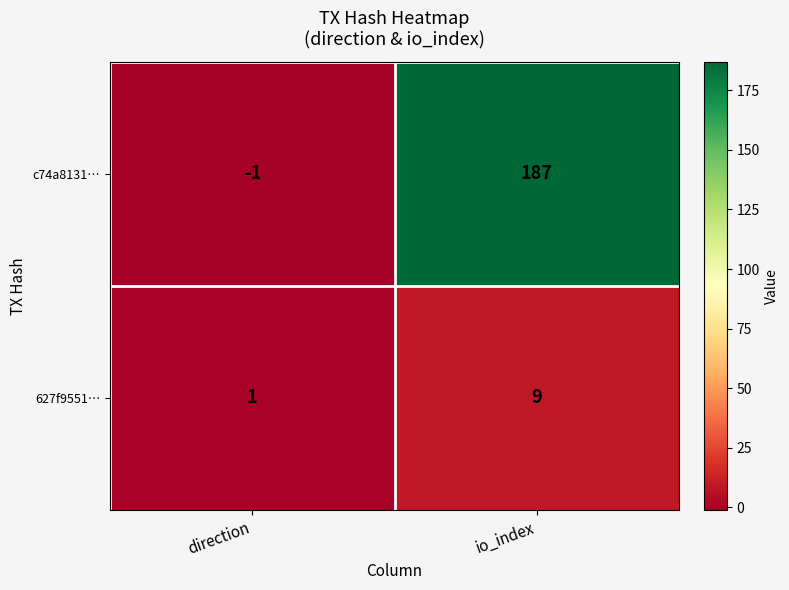

What is the total value across all series at io_index?

196